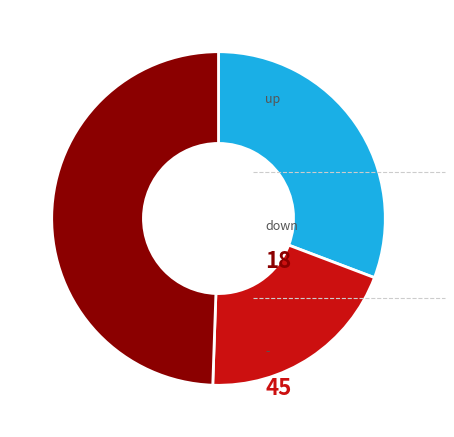

Is there a majority slice in this chart?

No